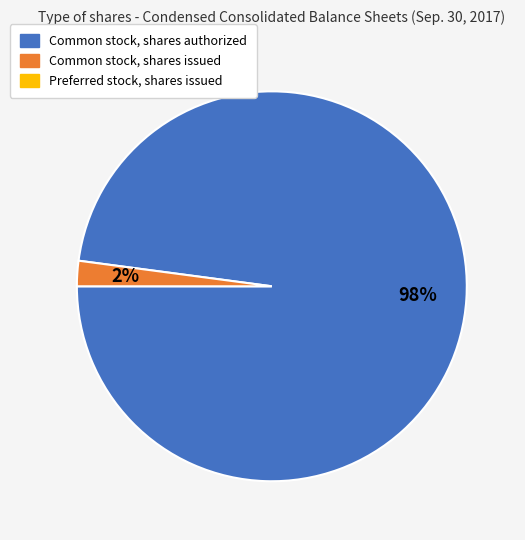

To the nearest percent, what is the average slice percentage?

50%